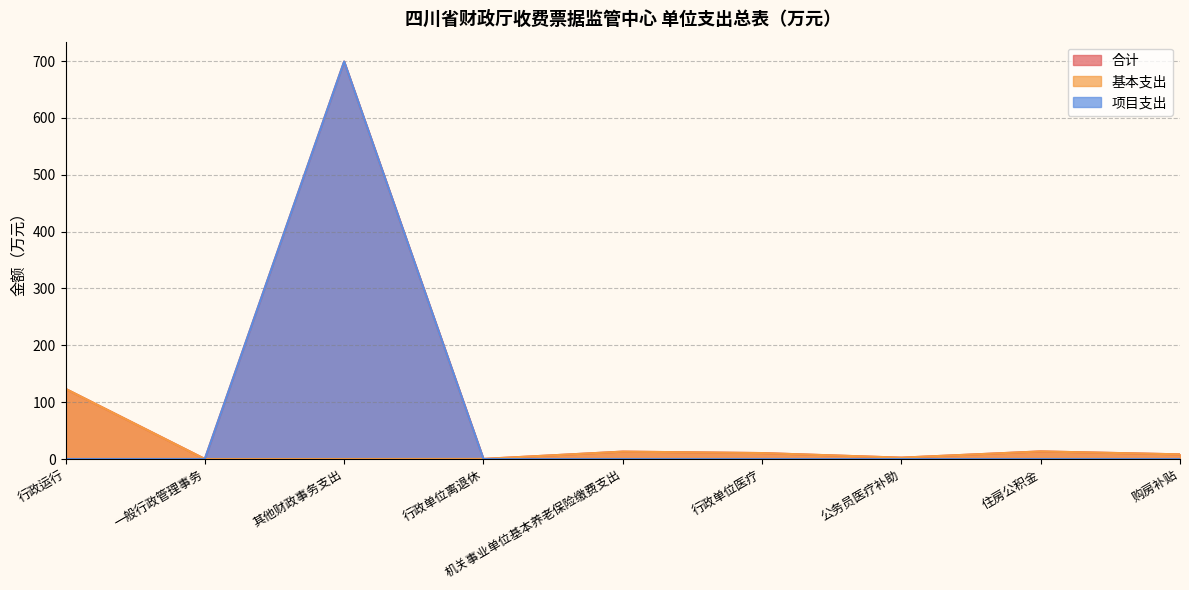

Reading right to left, transcribe all the data shown in this chart.

合计: 购房补贴=8.2	住房公积金=13.4	公务员医疗补助=2.4	行政单位医疗=10.5	机关事业单位基本养老保险缴费支出=13.0	行政单位离退休=0.2	其他财政事务支出=699.1	一般行政管理事务=0.1	行政运行=123.5
基本支出: 购房补贴=8.2	住房公积金=13.4	公务员医疗补助=2.4	行政单位医疗=10.5	机关事业单位基本养老保险缴费支出=13.0	行政单位离退休=0.2	其他财政事务支出=0.0	一般行政管理事务=0.0	行政运行=123.5
项目支出: 购房补贴=0.0	住房公积金=0.0	公务员医疗补助=0.0	行政单位医疗=0.0	机关事业单位基本养老保险缴费支出=0.0	行政单位离退休=0.0	其他财政事务支出=699.1	一般行政管理事务=0.1	行政运行=0.0